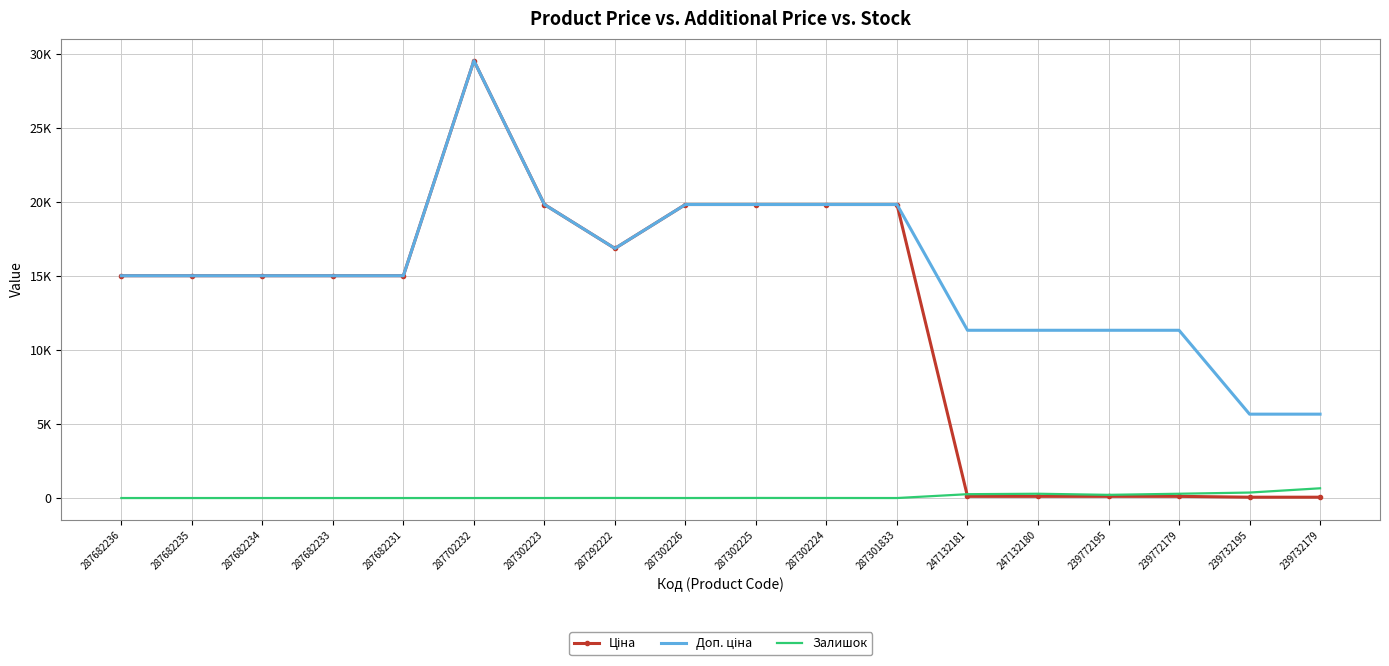

Which has a higher value, 247132181 or 287301833?

287301833